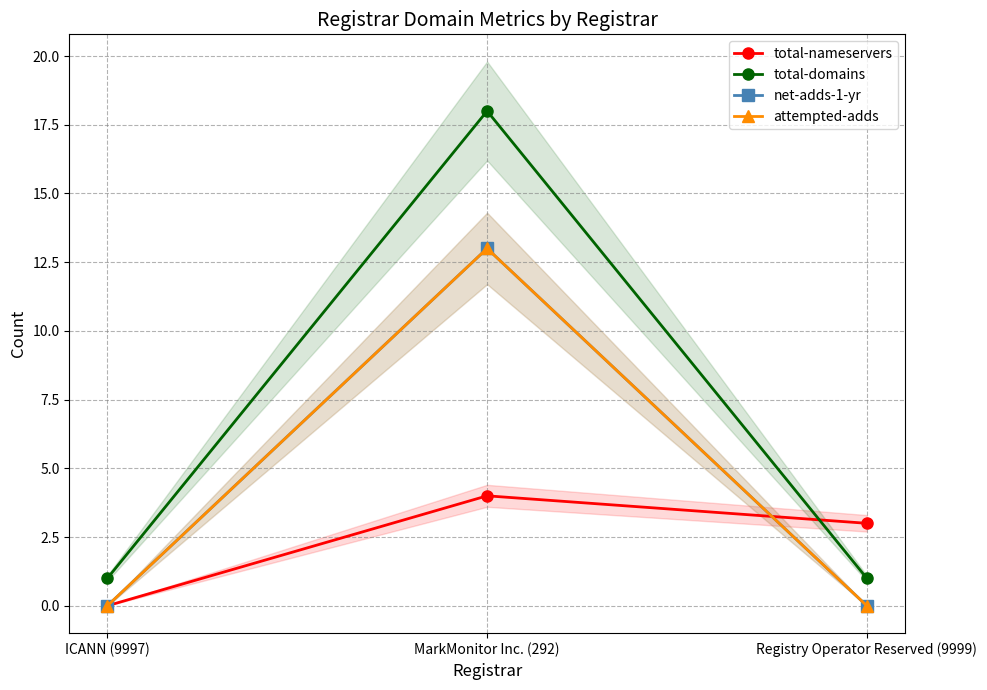

Where is net-adds-1-yr nearest to the value 6?

ICANN (9997)